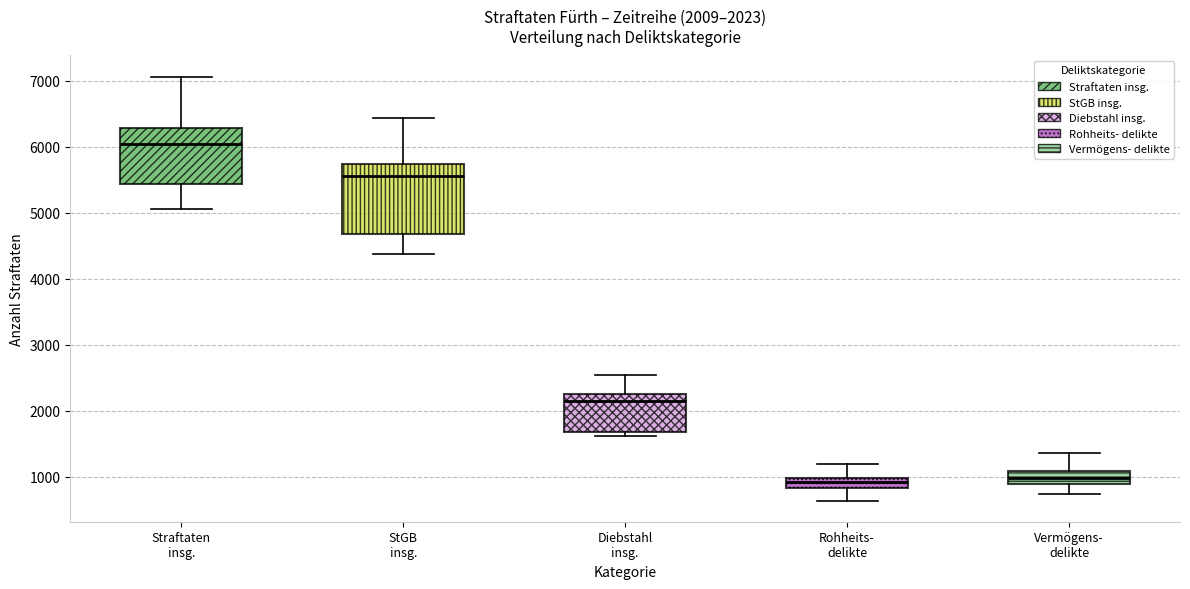

Which box is the tallest, from its lower edge to its upper edge?

StGB insg.